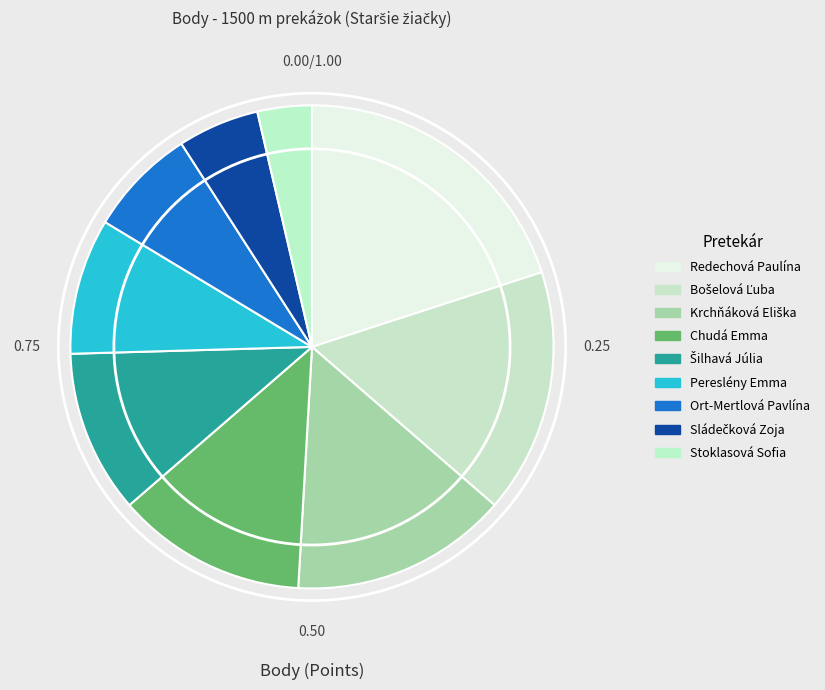

How many slices are in this pie chart?

9